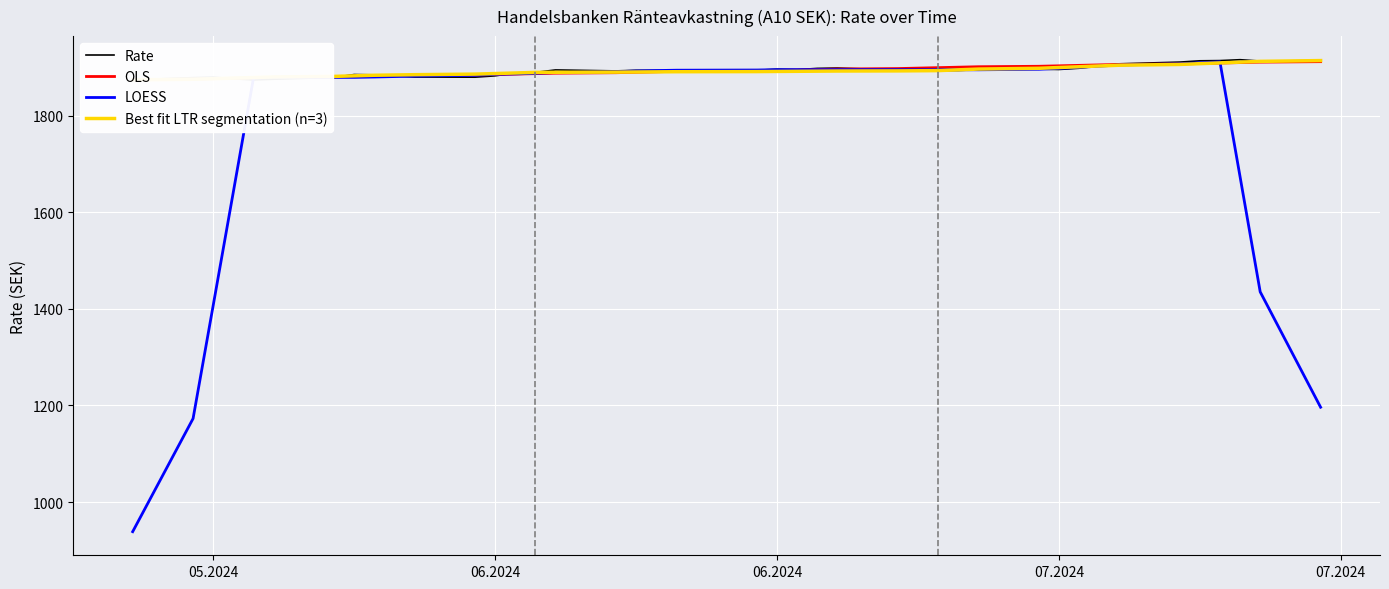

Count the number of data series in this chart.

4